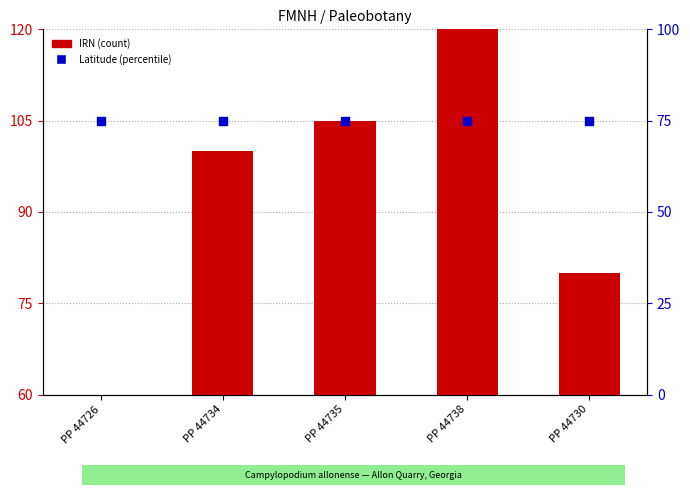

At how many categories does at least one series exceed 75?

4